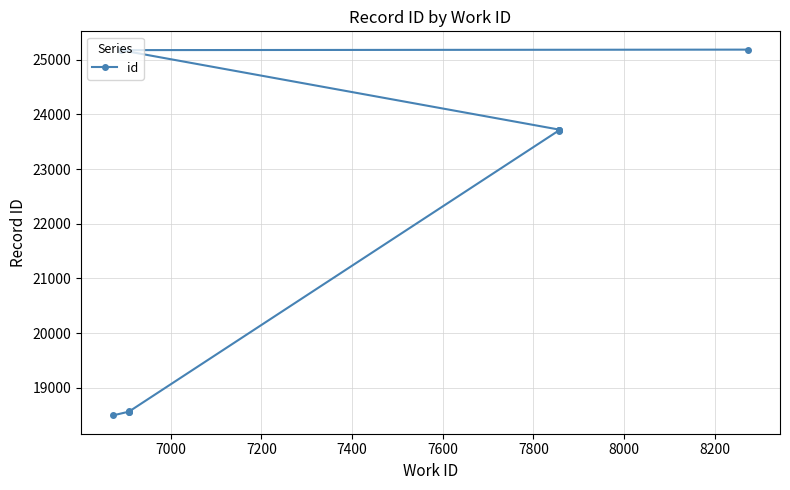

Count the number of categories in the chart.

10